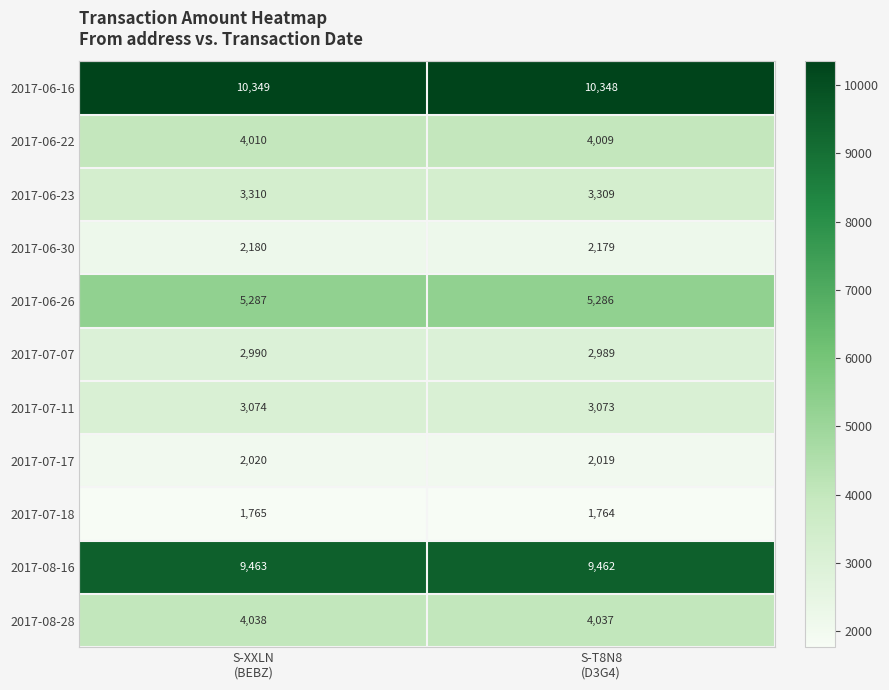

Reading right to left, extract all data points from this chart.

2017-06-16: 10348	10349
2017-06-22: 4009	4010
2017-06-23: 3309	3310
2017-06-30: 2179	2180
2017-06-26: 5286	5287
2017-07-07: 2989	2990
2017-07-11: 3073	3074
2017-07-17: 2019	2020
2017-07-18: 1764	1765
2017-08-16: 9462	9463
2017-08-28: 4037	4038